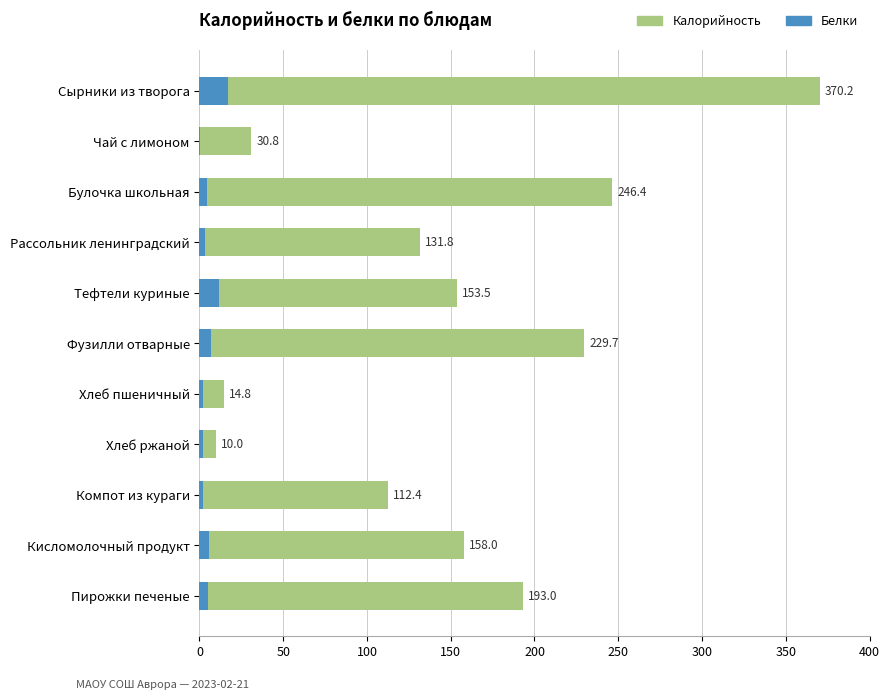

Reading left to right, transcribe all the data shown in this chart.

Калорийность: 370.2	30.8	246.4	131.8	153.5	229.7	14.8	10.0	112.4	158.0	193.0
Белки: 17.1	0.3	4.6	3.1	11.8	6.8	2.4	2.0	1.9	5.4	4.9